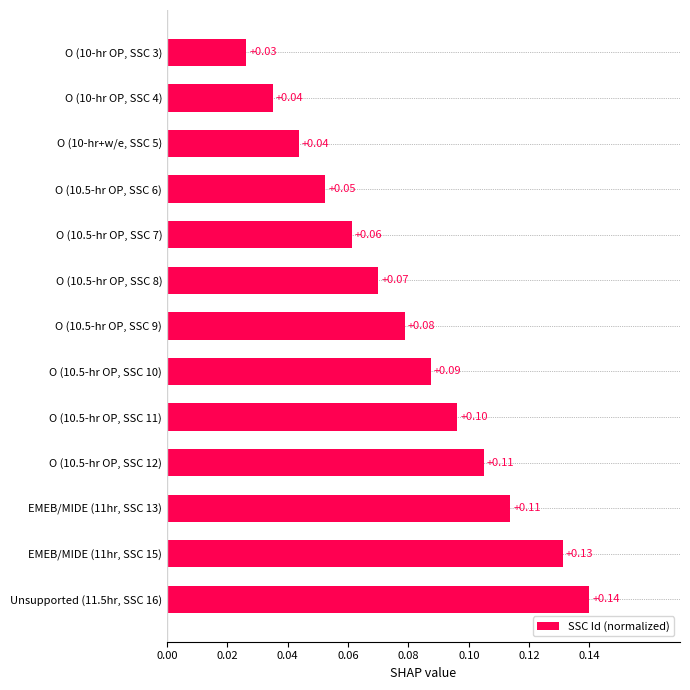

What is the change in value from O (10.5-hr OP, SSC 9) to EMEB/MIDE (11hr, SSC 15)?

+0.1